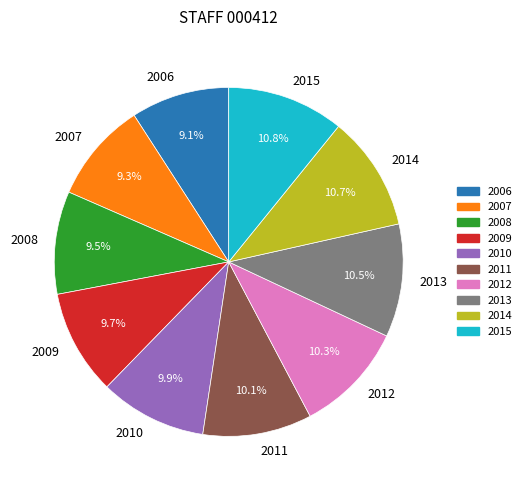

True or false: 2009 accounts for 22% of the total.

False